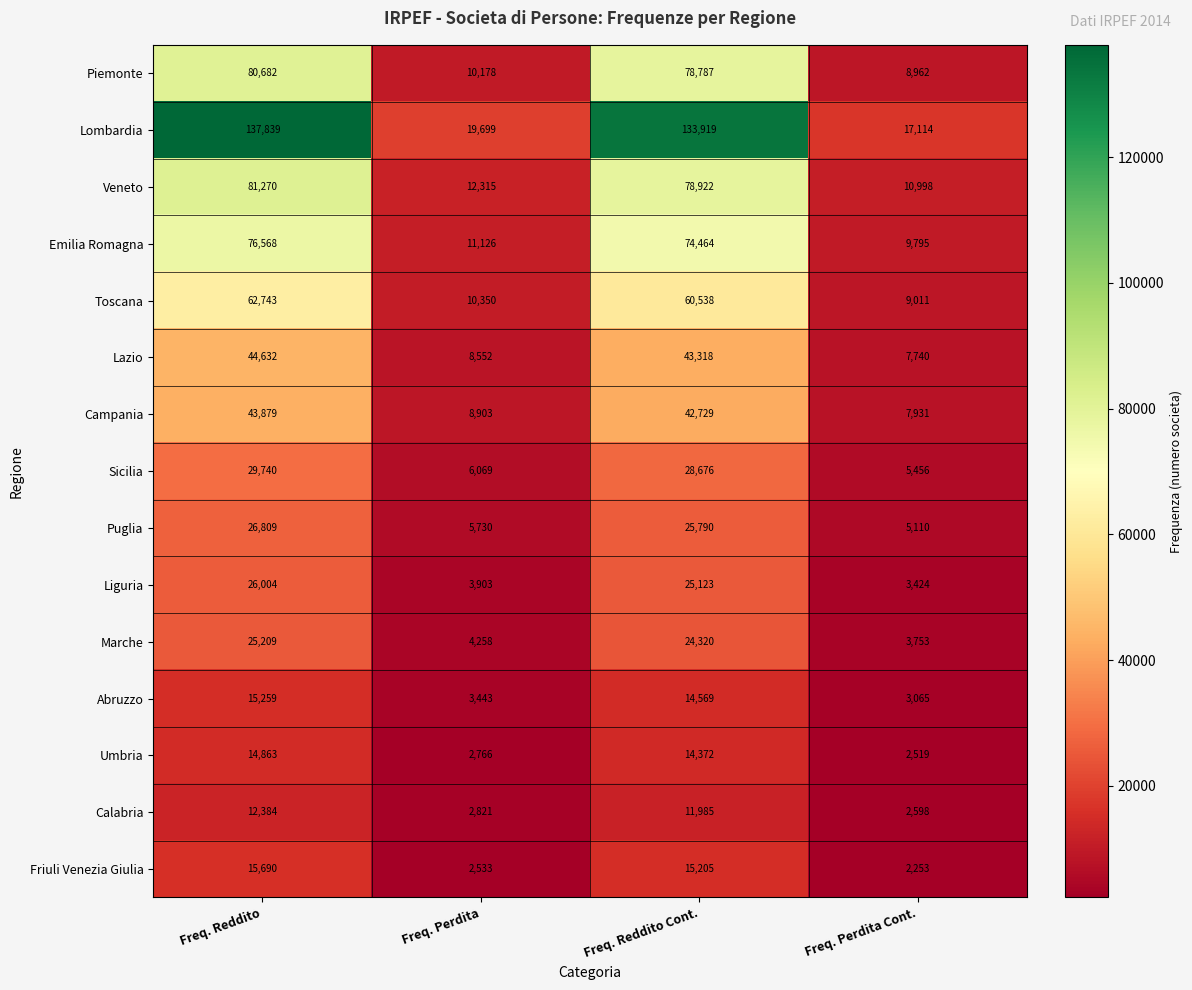

Rank the categories by Liguria value from highest to lowest.

Freq. Reddito, Freq. Reddito Cont., Freq. Perdita, Freq. Perdita Cont.